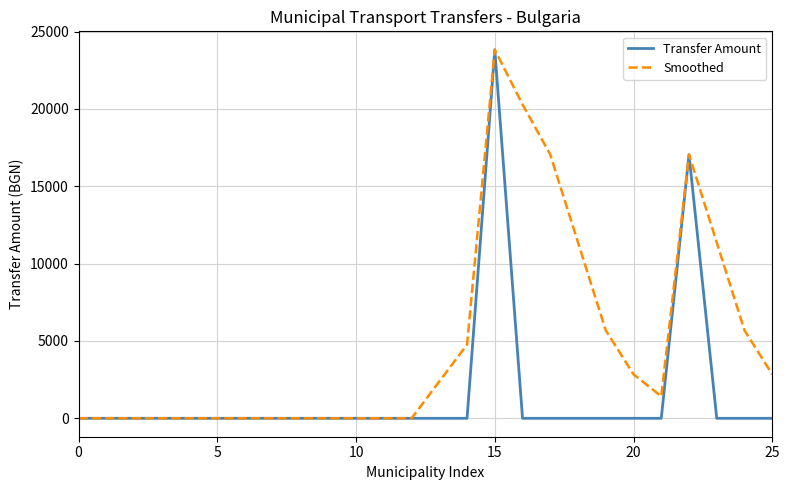

List the series in order of their overall mean, lowest first.

Transfer Amount, Smoothed